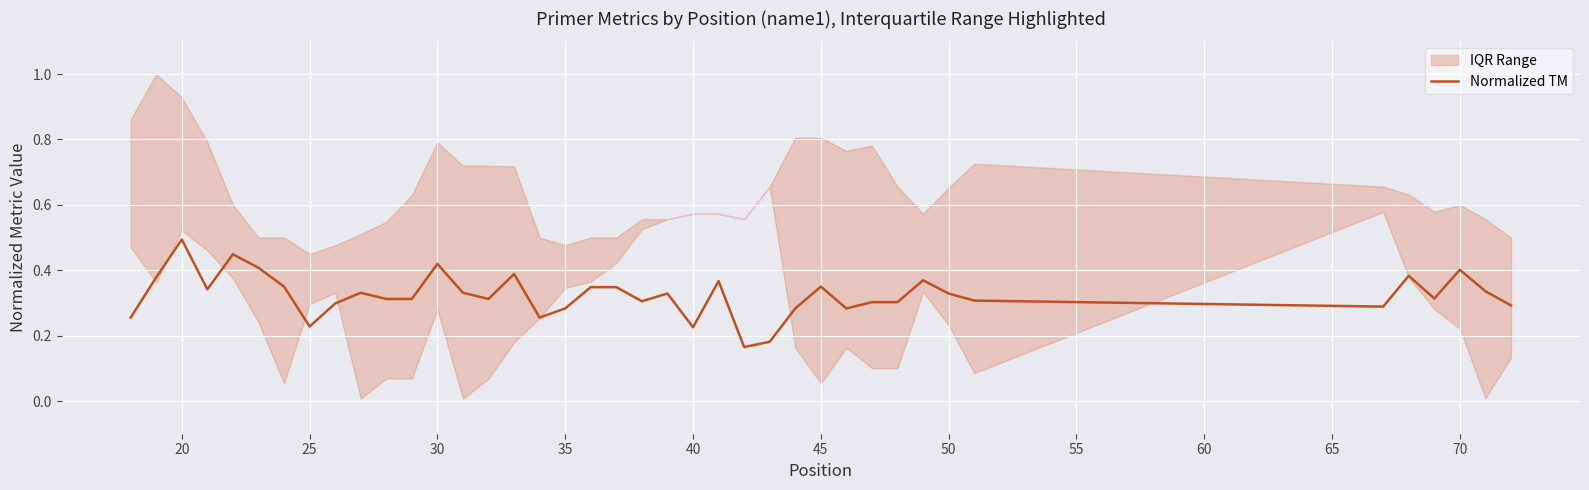

What is the difference between the maximum and minimum values?

0.3